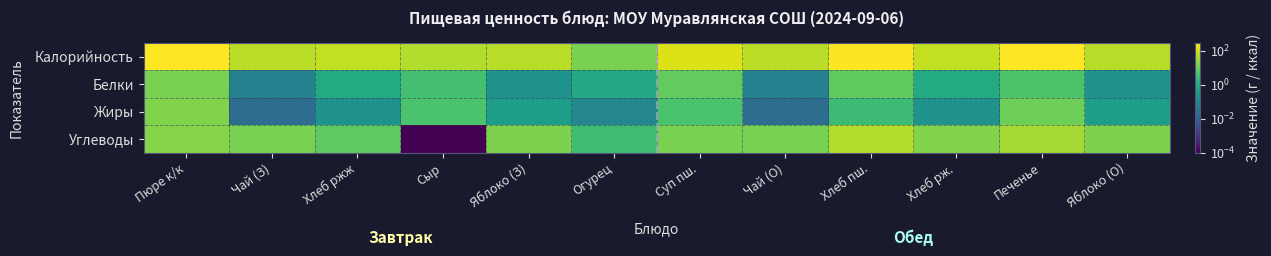

Reading left to right, what are all the values shown in this chart?

Калорийность: Пюре к/к=291.8	Чай (З)=61.5	Хлеб ржж=74.4	Сыр=54.0	Яблоко (З)=59.0	Огурец=15.0	Суп пш.=131.4	Чай (О)=61.5	Хлеб пш.=267.6	Хлеб рж.=74.4	Печенье=279.0	Яблоко (О)=59.0
Белки: Пюре к/к=14.7	Чай (З)=0.1	Хлеб ржж=0.9	Сыр=3.5	Яблоко (З)=0.2	Огурец=0.8	Суп пш.=8.2	Чай (О)=0.1	Хлеб пш.=7.7	Хлеб рж.=0.9	Печенье=4.5	Яблоко (О)=0.2
Жиры: Пюре к/к=17.1	Чай (З)=0.0	Хлеб ржж=0.2	Сыр=4.4	Яблоко (З)=0.4	Огурец=0.1	Суп пш.=4.4	Чай (О)=0.0	Хлеб пш.=2.7	Хлеб рж.=0.2	Печенье=11.1	Яблоко (О)=0.4
Углеводы: Пюре к/к=19.8	Чай (З)=15.0	Хлеб ржж=7.3	Сыр=0.0	Яблоко (З)=15.3	Огурец=2.8	Суп пш.=14.6	Чай (О)=15.0	Хлеб пш.=53.2	Хлеб рж.=17.3	Печенье=40.2	Яблоко (О)=15.3